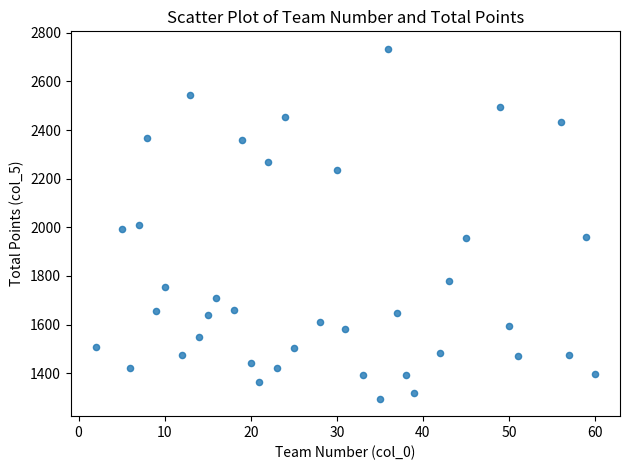

What is the range of Y values (max minus min)?

1439